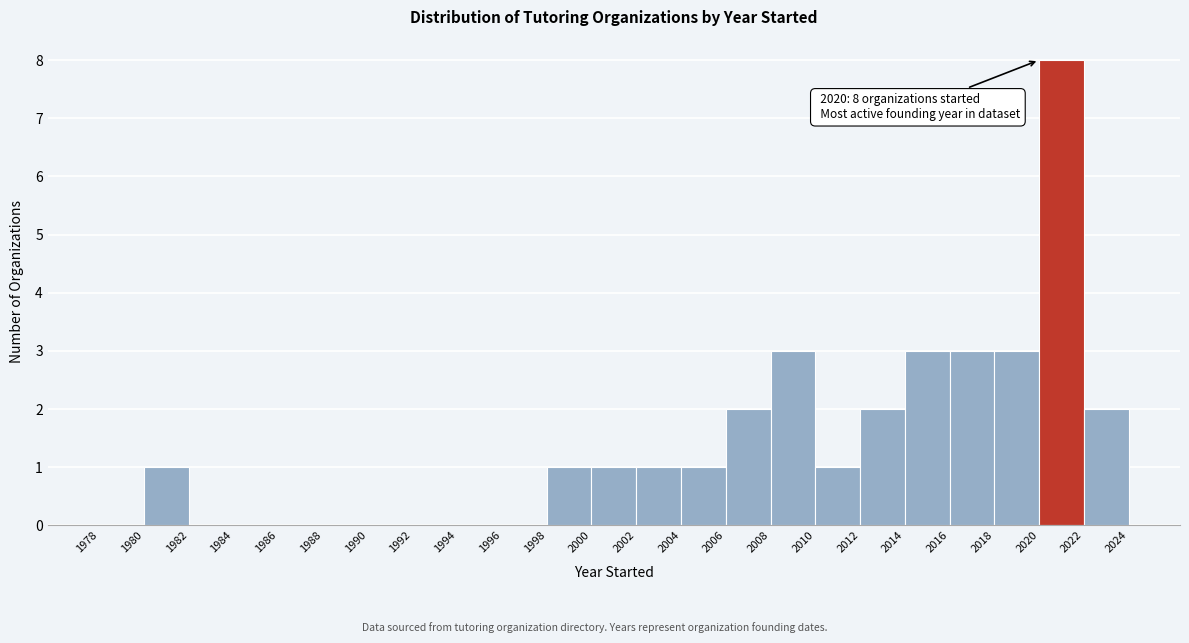

Over which range of the x-axis is the bar tallest?

2020 to 2022